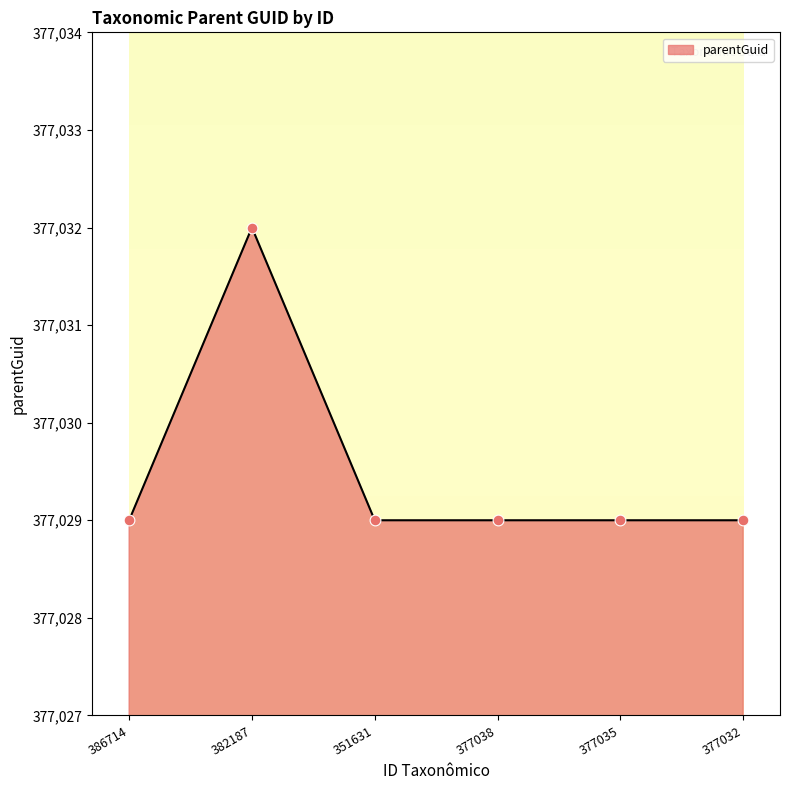

What is the ratio of the value at 377035 to the value at 377032?

1.0